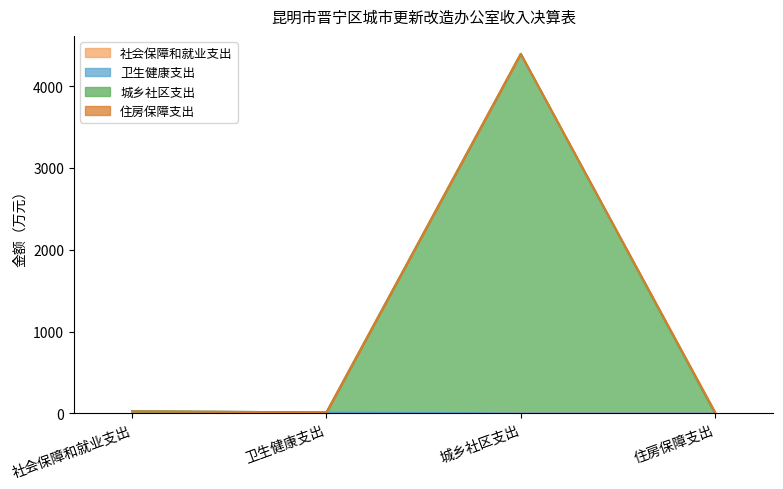

What is the greatest value displayed?

4393.0